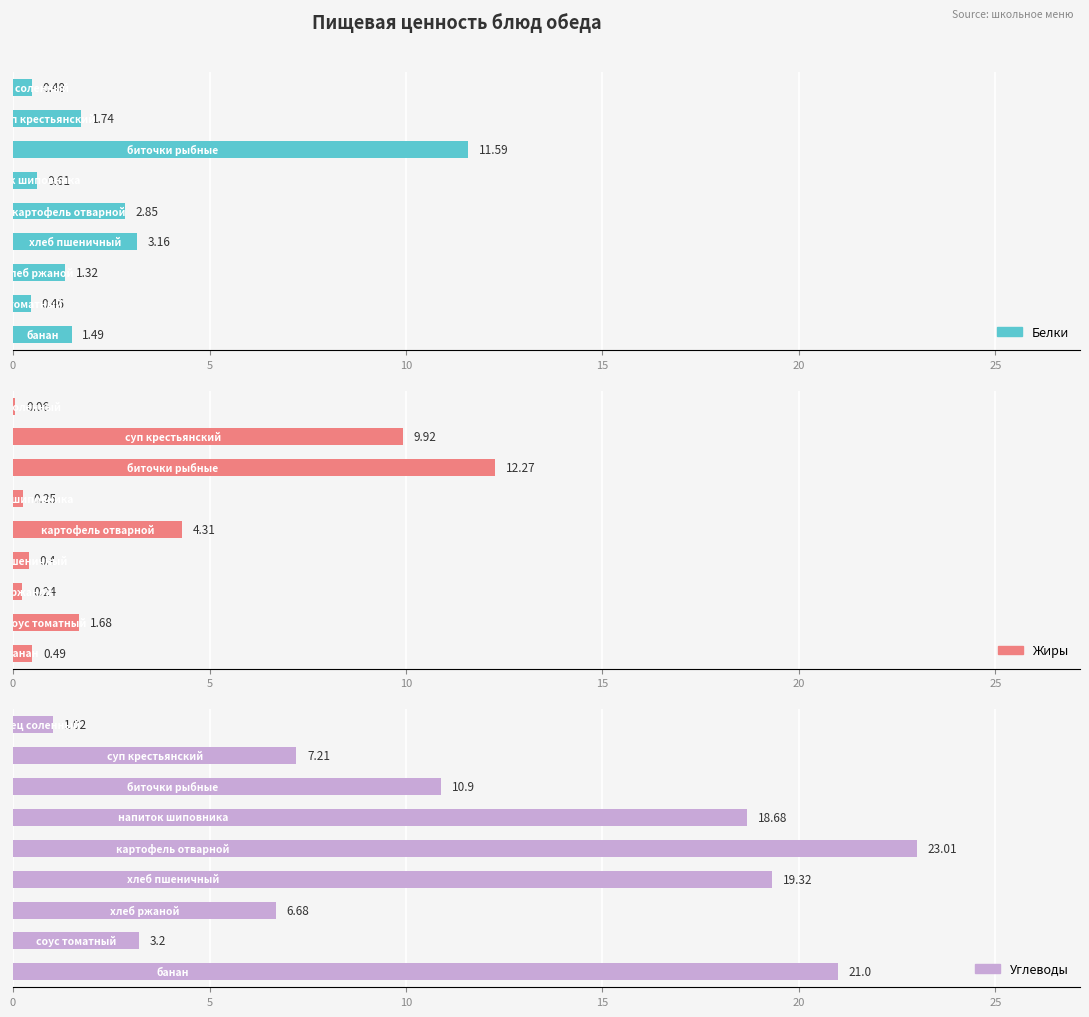

Between 15 and 8, which series saw the biggest shift?

Углеводы